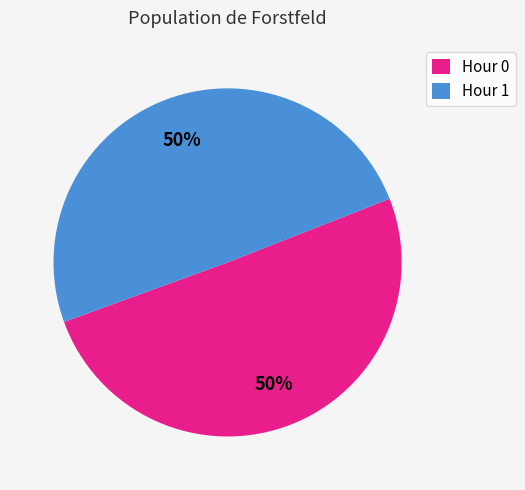

Approximately how many times larger is the value at Hour 0 compared to Hour 1?

1.0